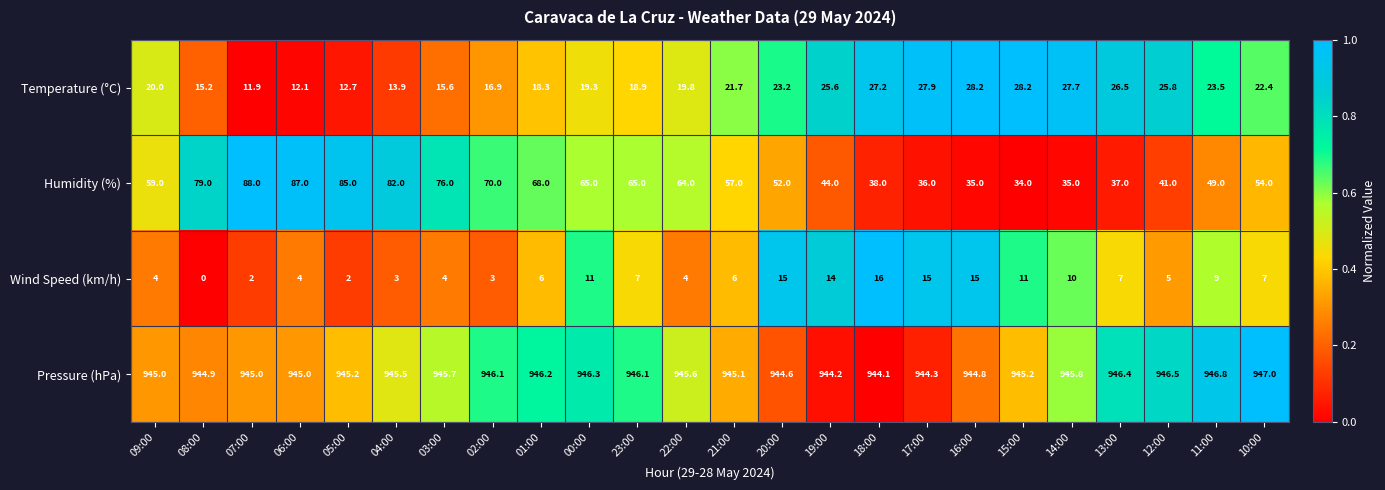

What is the difference between the highest and lowest values at 11:00?

937.8